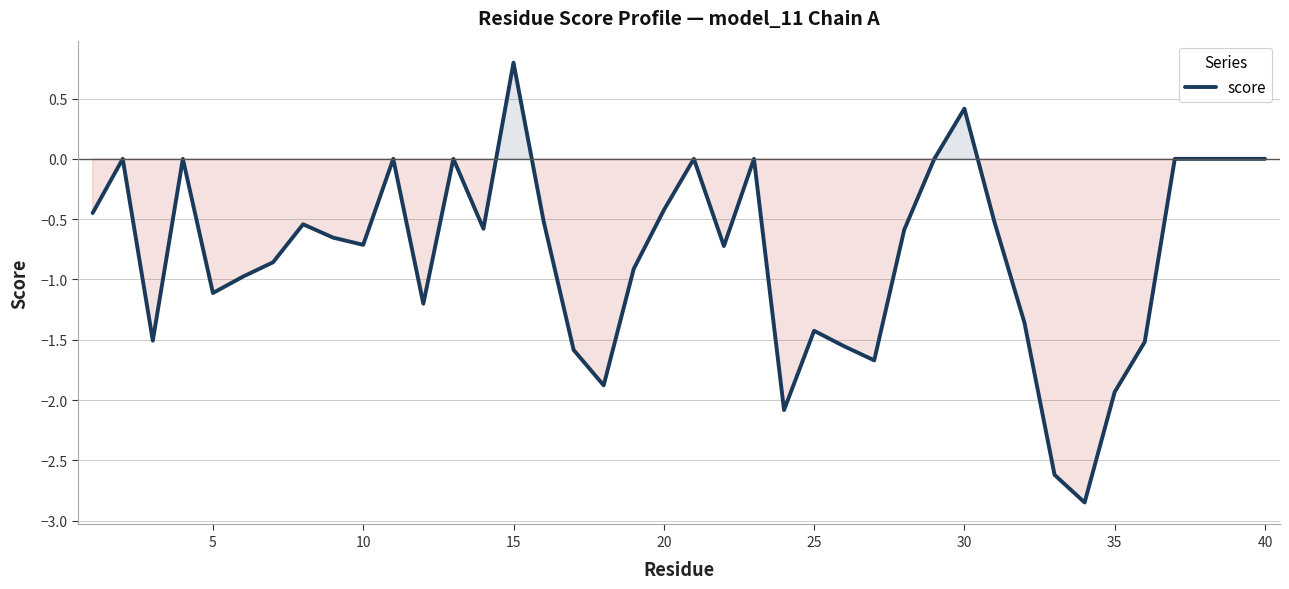

What is the maximum value shown in the chart?

0.8